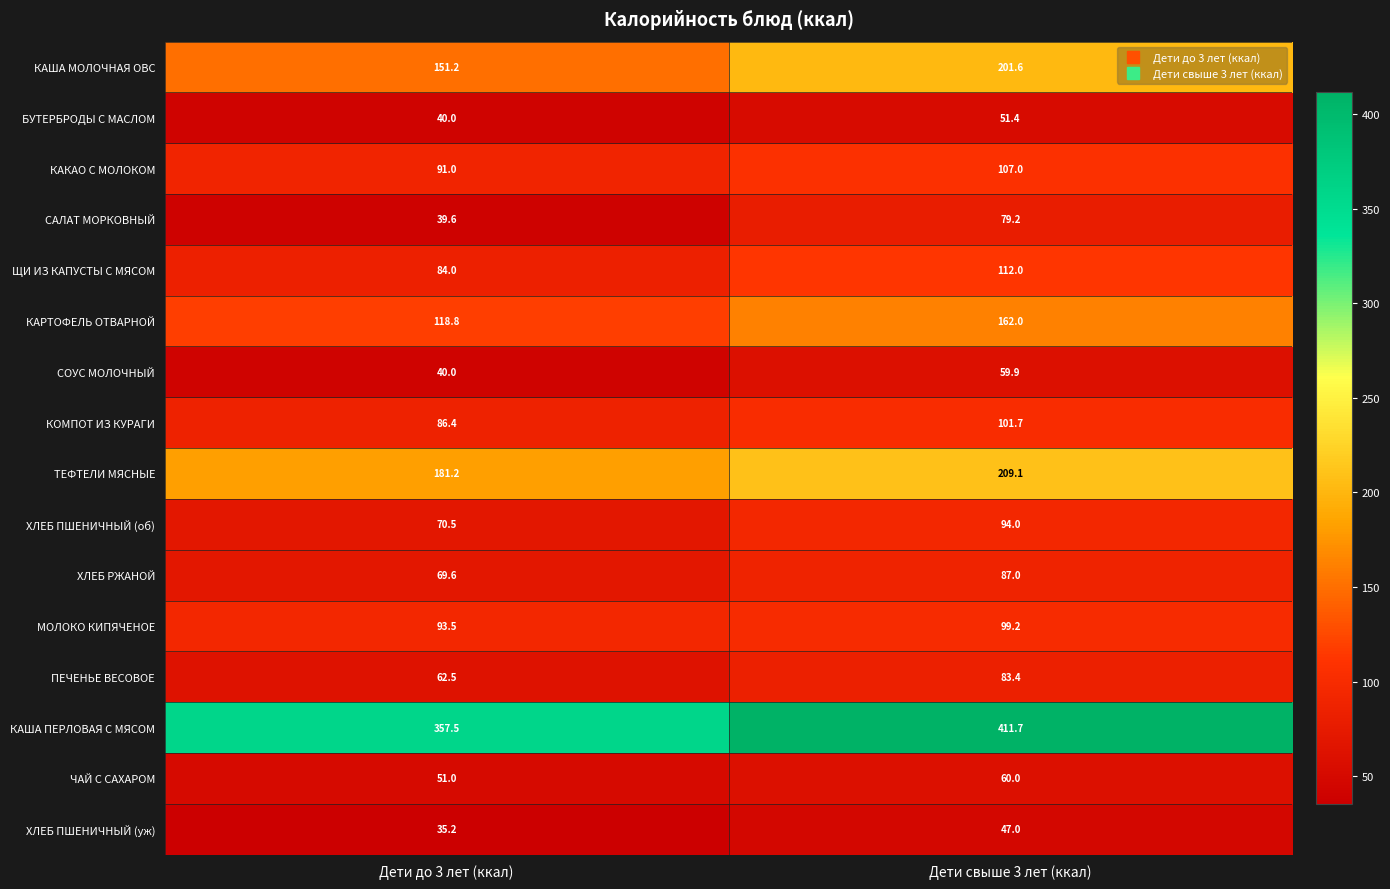

What is the spread (max minus min) of values at Дети свыше 3 лет (ккал)?

364.7